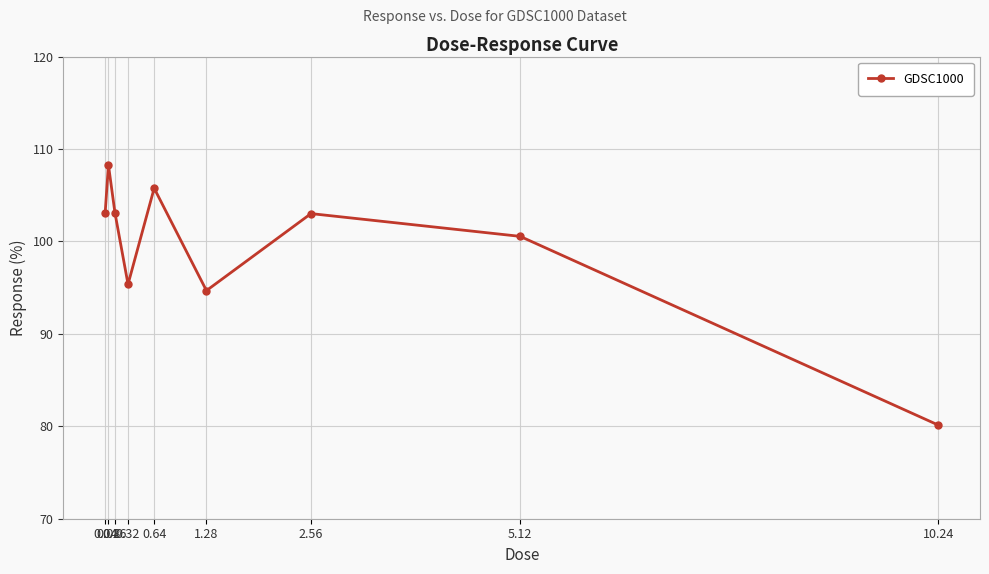

True or false: the data shows 103.1 at 0.04.

True